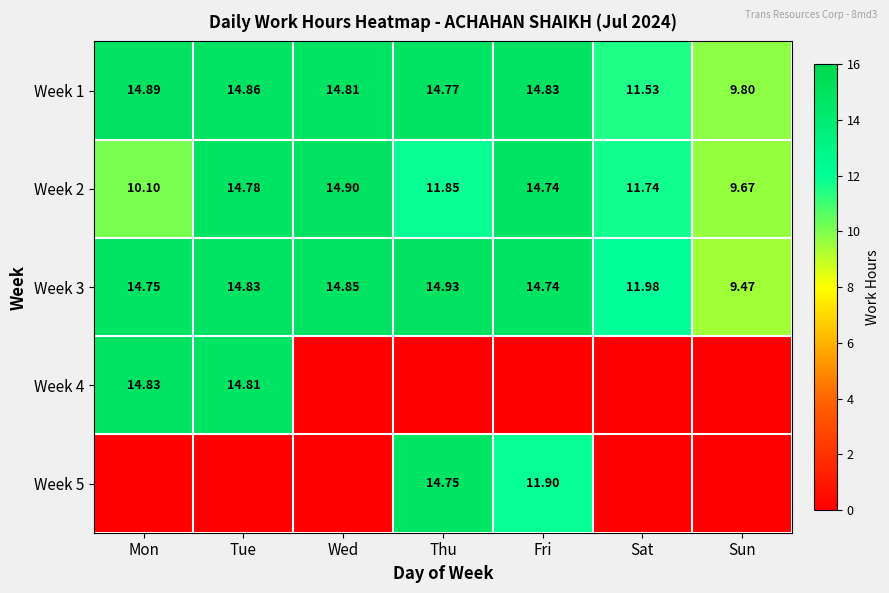

What is the difference between the maximum and minimum values in the Week 2 series?

5.2